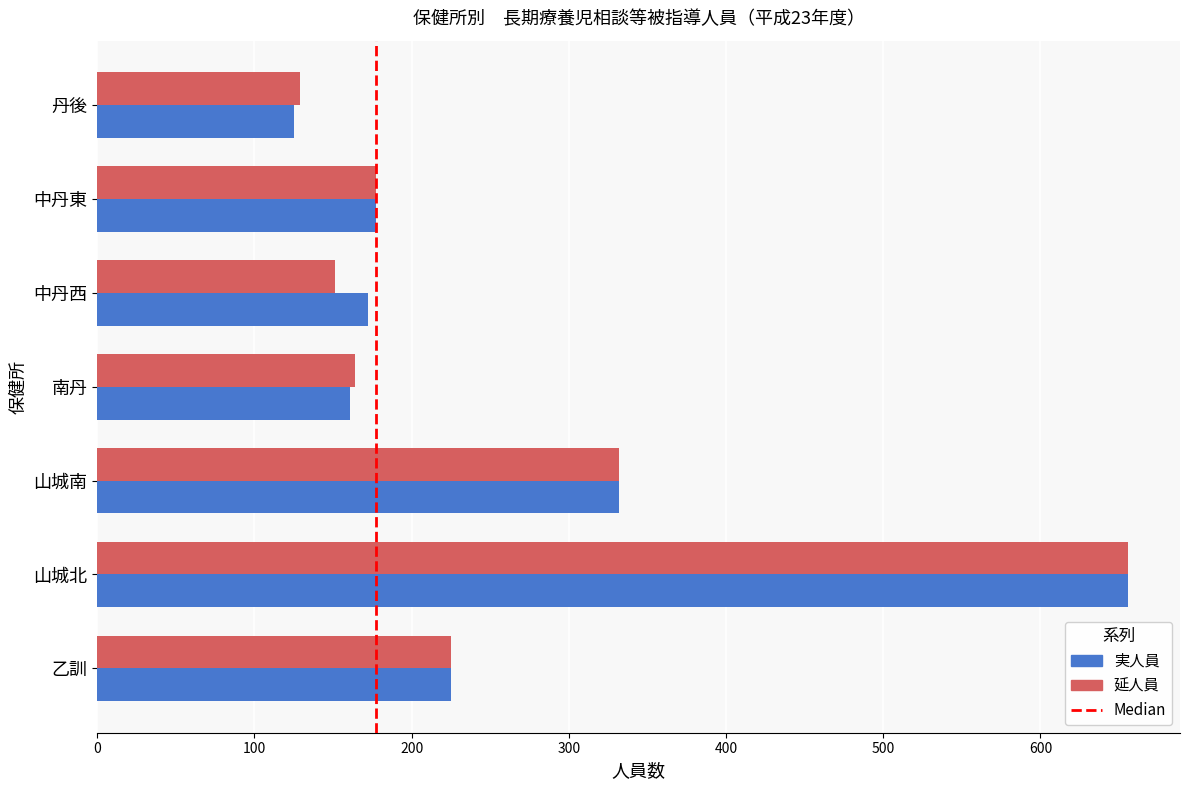

What is the difference between the 延人員 values at 中丹西 and 山城北?

505